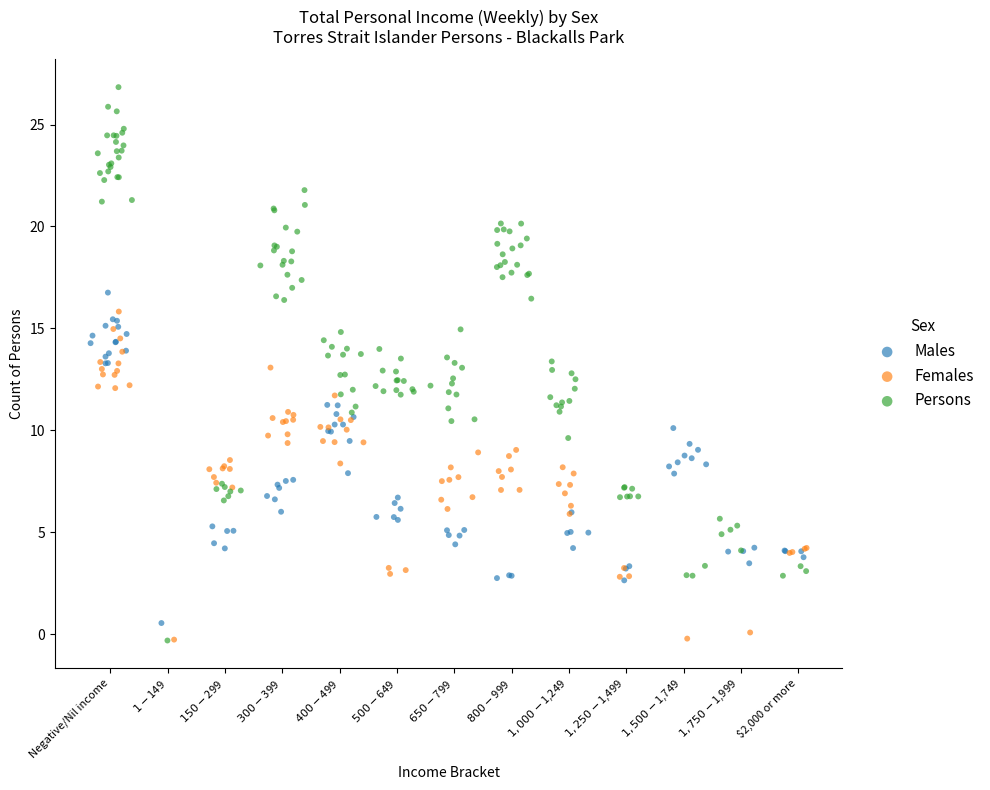

What are all the series names shown in the legend?

Males, Females, Persons